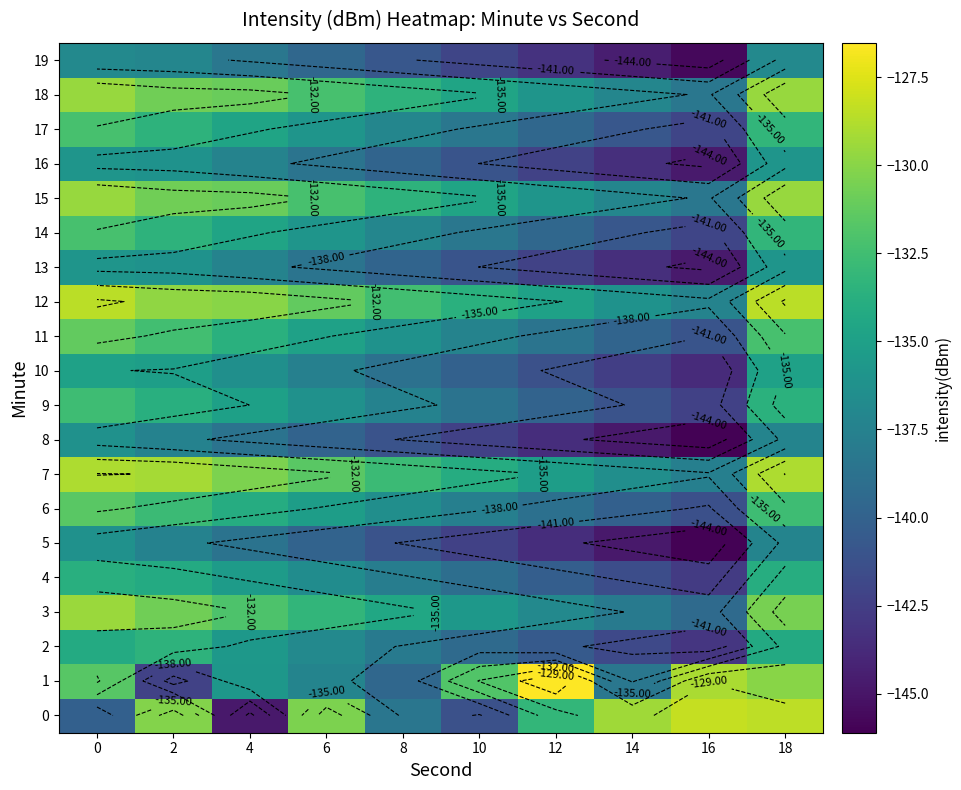

List the series in order of their peak value, highest first.

1, 0, 12, 7, 3, 15, 18, 11, 6, 14, 17, 9, 2, 4, 10, 13, 16, 5, 8, 19